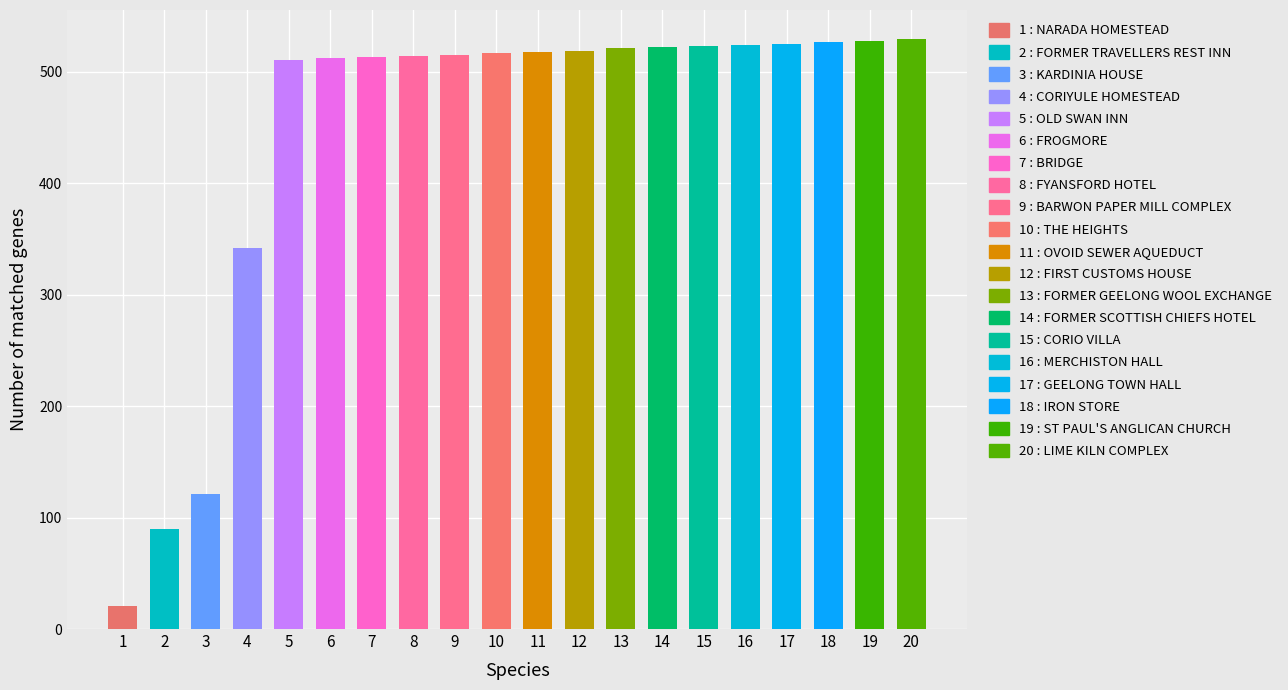

The chart shows a value of 512 at FROGMORE. True or false?

True